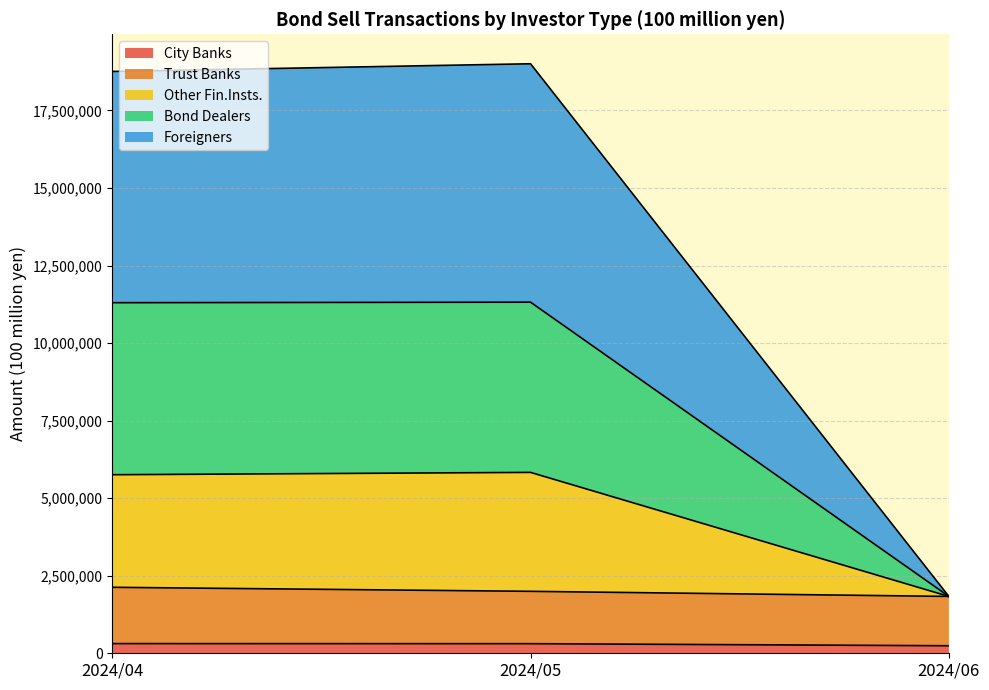

Reading left to right, transcribe all the data shown in this chart.

City Banks: 2024/04=312217	2024/05=309678	2024/06=242802
Trust Banks: 2024/04=2127438	2024/05=1997506	2024/06=1833007
Other Fin.Insts.: 2024/04=5756977	2024/05=5832083	2024/06=1833007
Bond Dealers: 2024/04=11302923	2024/05=11319590	2024/06=1833007
Foreigners: 2024/04=18758764	2024/05=19006623	2024/06=1833007